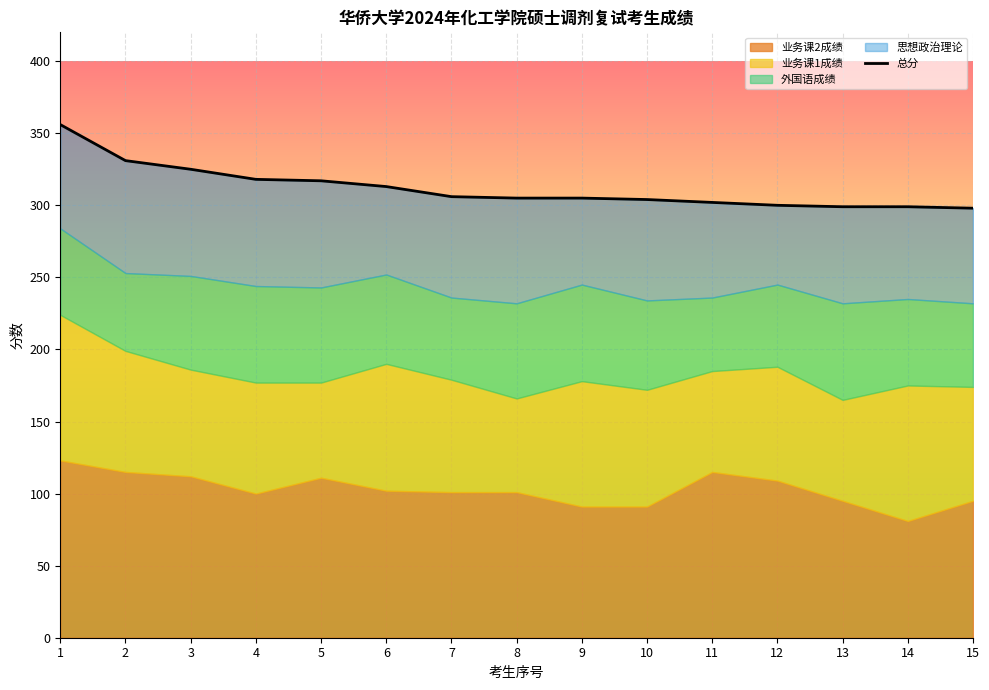

How many lines are shown in the chart?

1